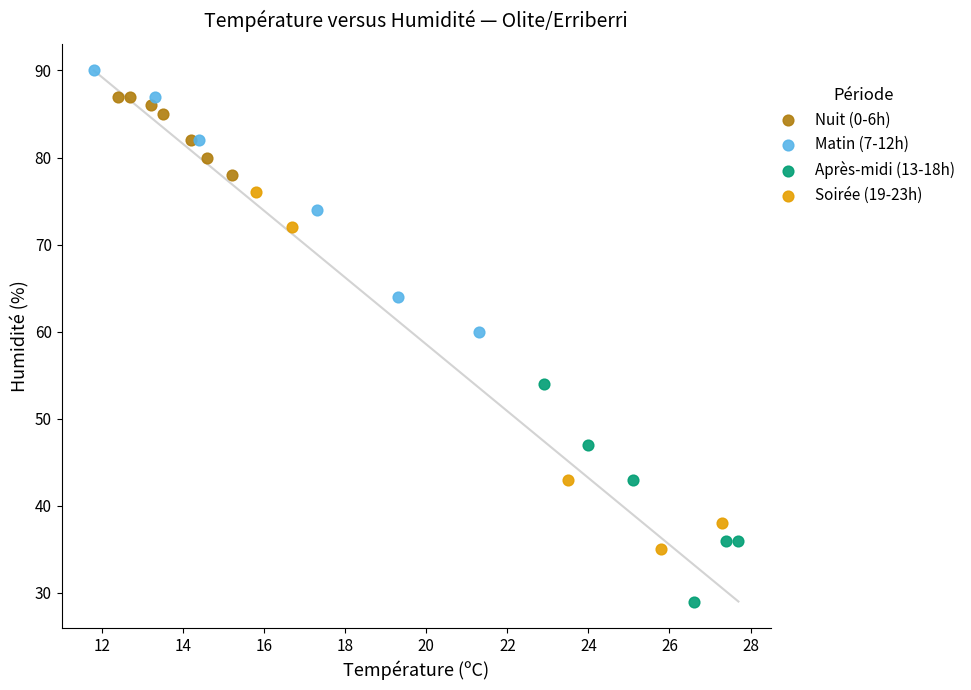

Which series contains the highest Y value?

Matin (7-12h)